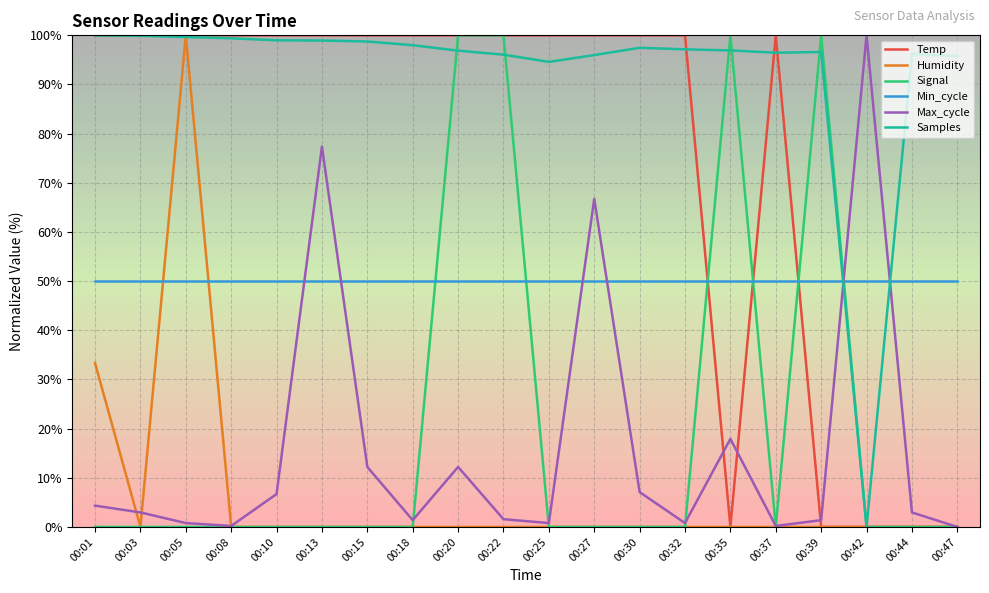

How many values in the Temp series are below 100?

5